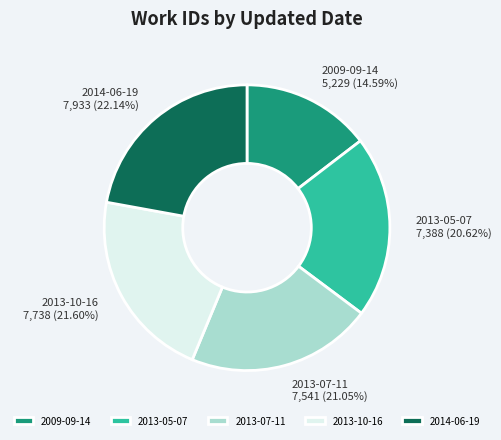

Between 2014-06-19 and 2013-10-16, which is larger?

2014-06-19